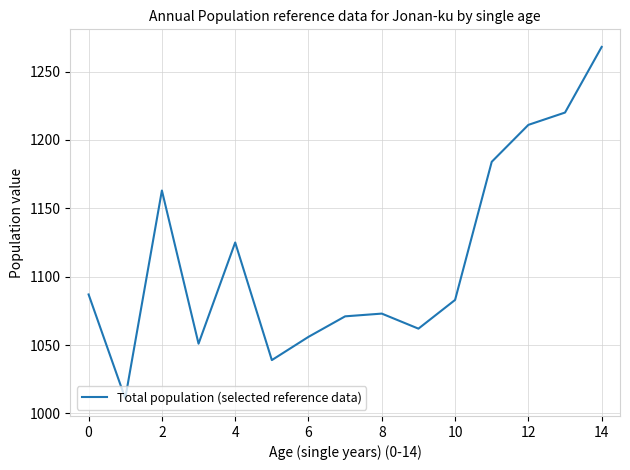

What is the sum of all values?

16704